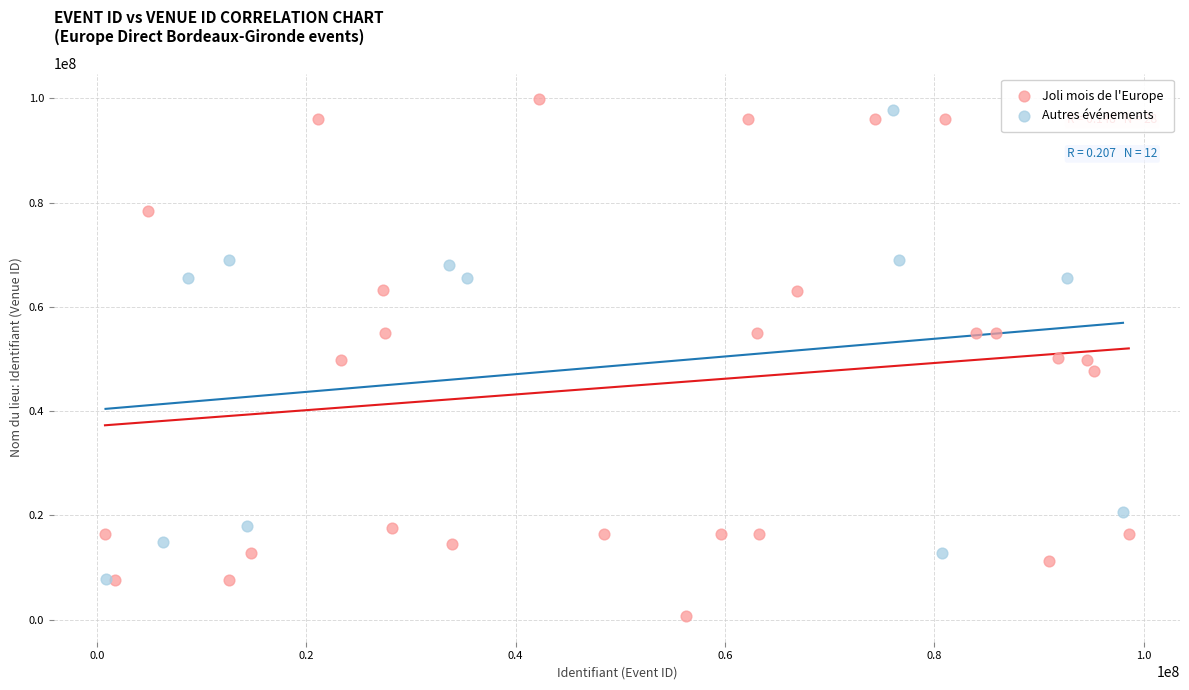

Which series reaches the minimum Y coordinate?

Joli mois de l'Europe